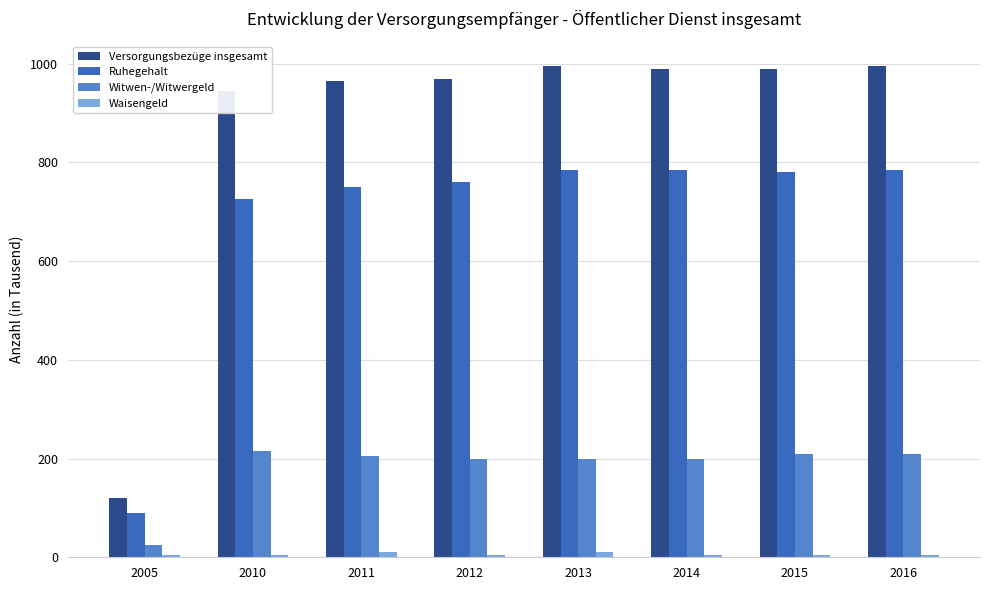

Which series has the largest total across all categories?

Versorgungsbezüge insgesamt